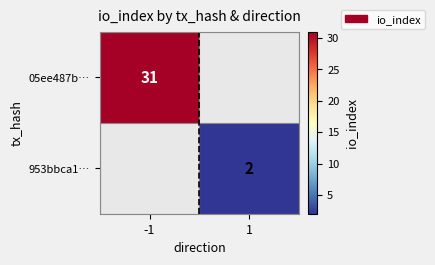

True or false: 05ee487b… has a value of 52 at -1.

False